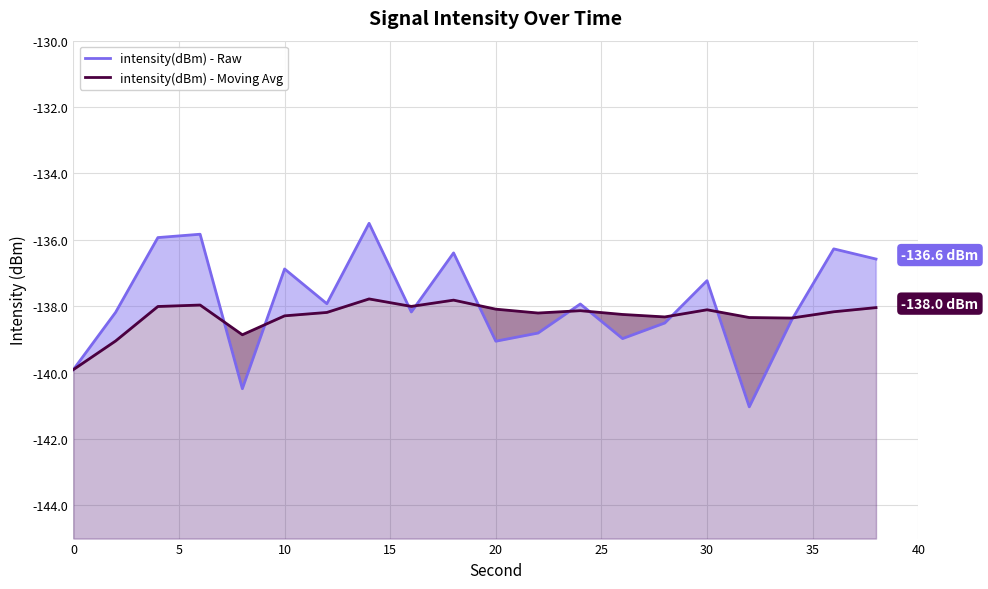

The value of intensity(dBm) - Raw at 10 is -77.0. True or false?

False